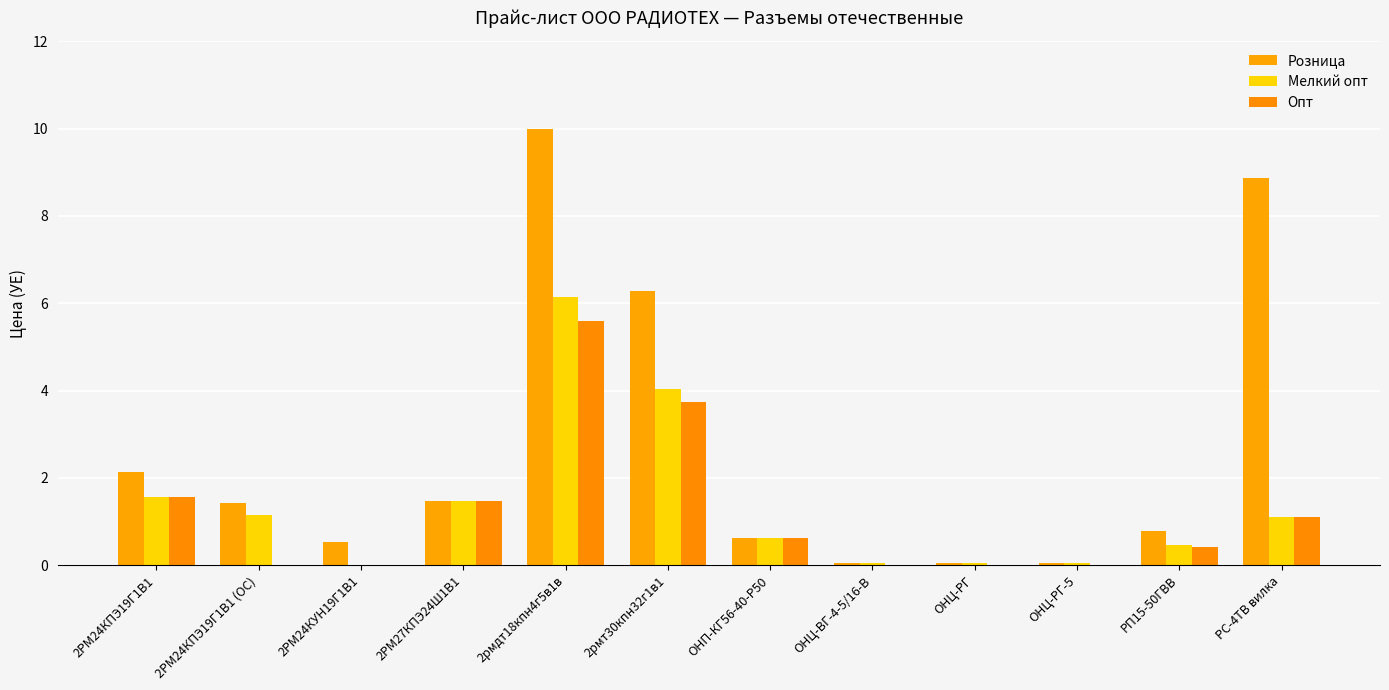

What are all the series names shown in the legend?

Розница, Мелкий опт, Опт